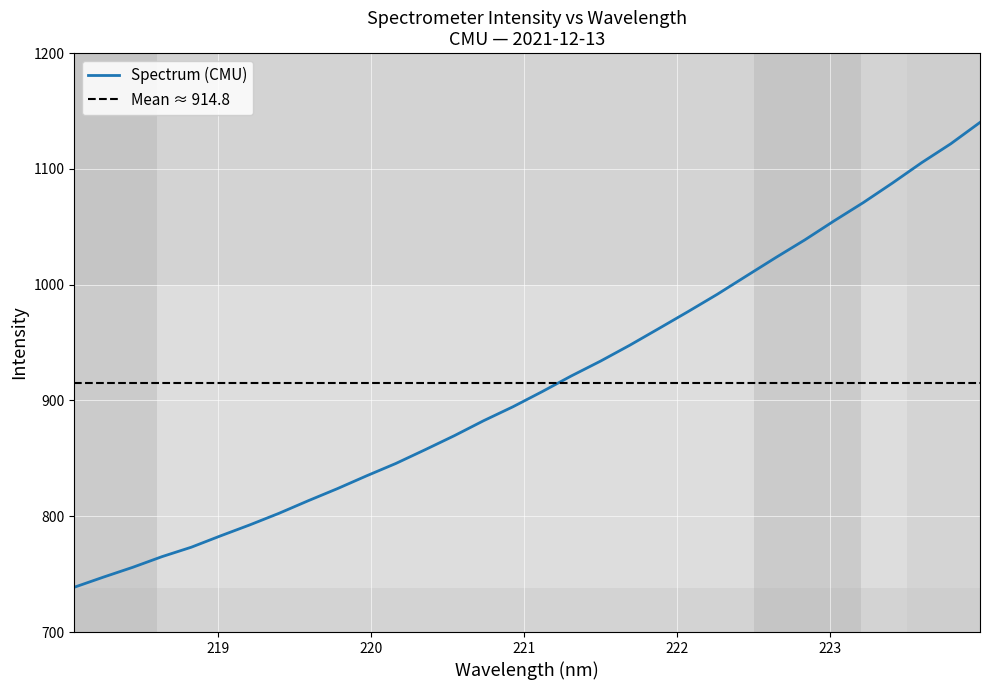

What is the lowest value of the Spectrum (CMU) series?

738.7